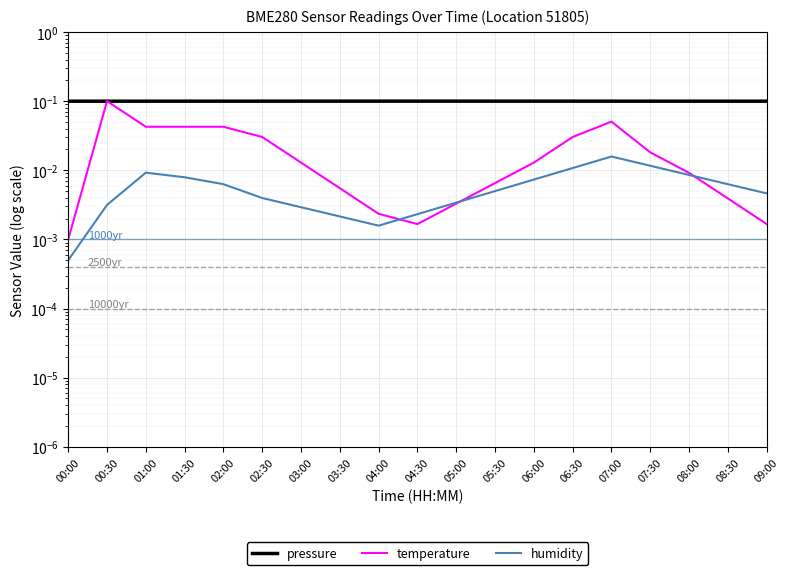

List the labels in order of pressure value, smallest first.

00:00, 00:30, 09:00, 01:00, 08:30, 08:00, 07:30, 01:30, 07:00, 02:00, 02:30, 06:30, 03:00, 06:00, 03:30, 05:30, 04:00, 05:00, 04:30